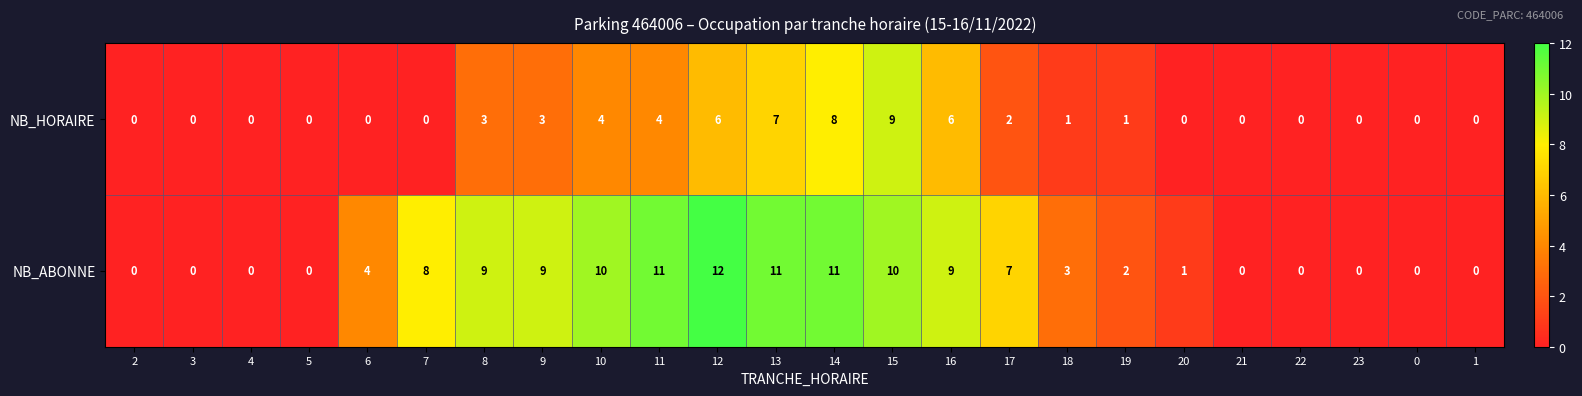

What is the maximum value for NB_ABONNE?

12